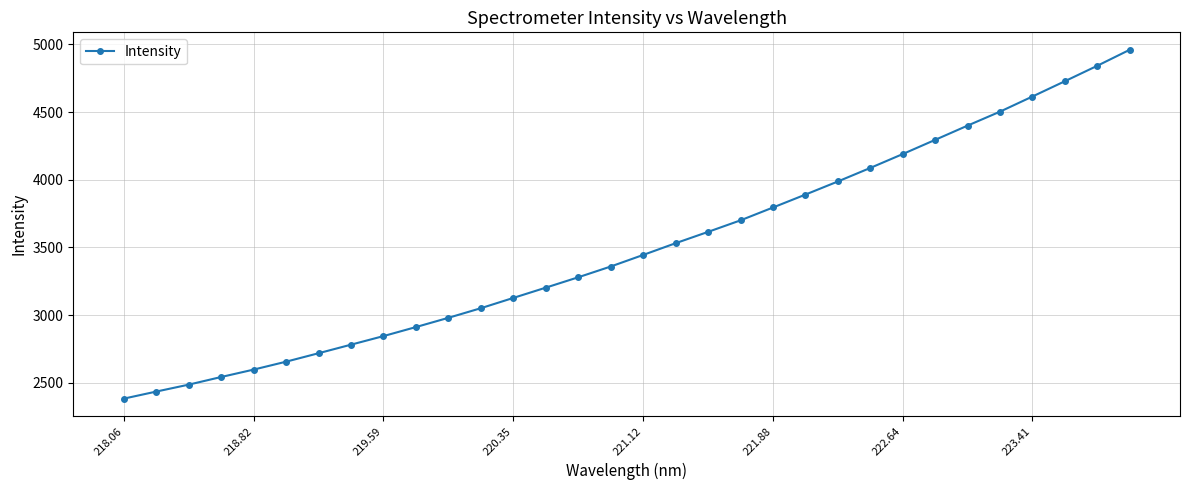

What is the smallest value displayed?

2383.1